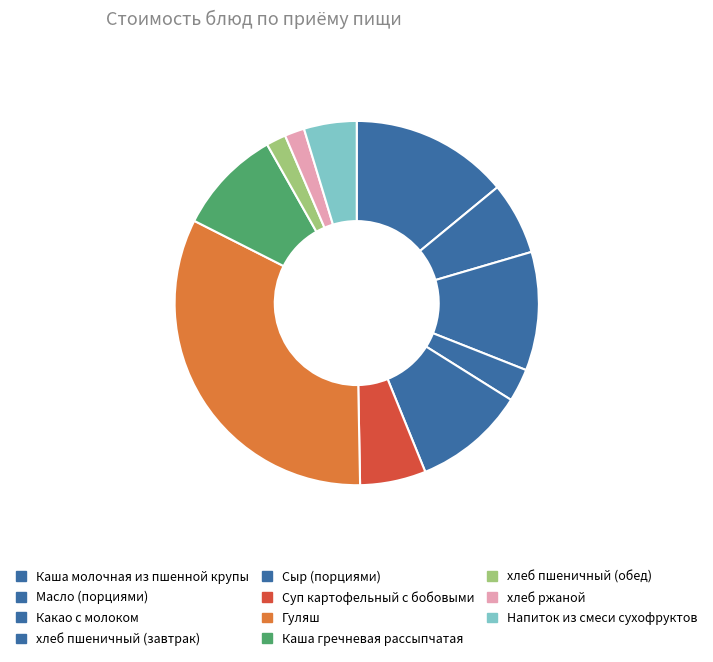

Rank the categories by value from lowest to highest.

хлеб пшеничный (обед), хлеб ржаной, хлеб пшеничный (завтрак), Напиток из смеси сухофруктов, Суп картофельный с бобовыми, Масло (порциями), Каша гречневая рассыпчатая, Сыр (порциями), Какао с молоком, Каша молочная из пшенной крупы, Гуляш